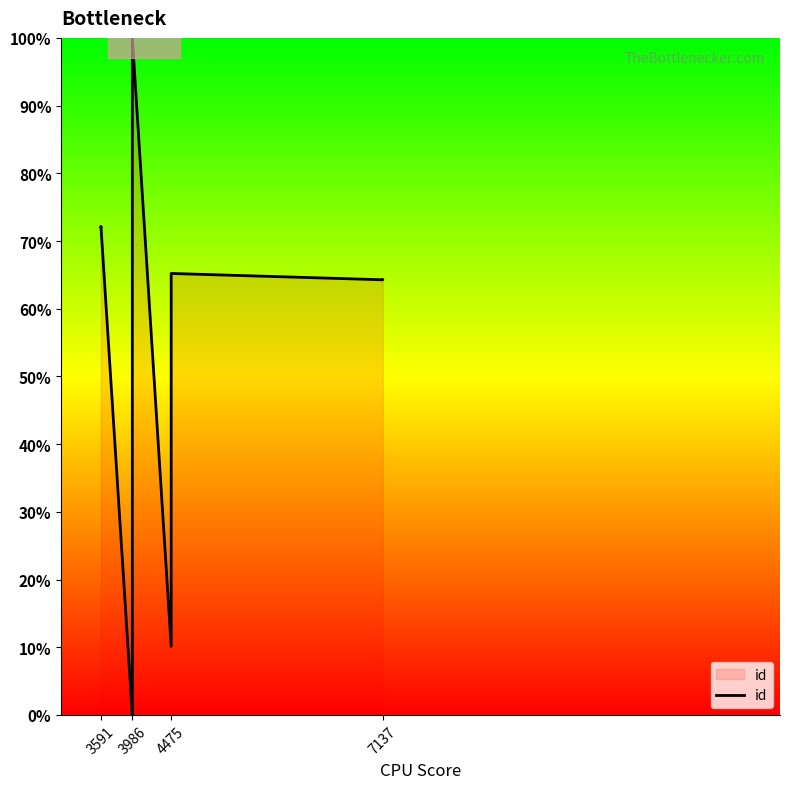

What is the label of the 1st point from the left?

3591